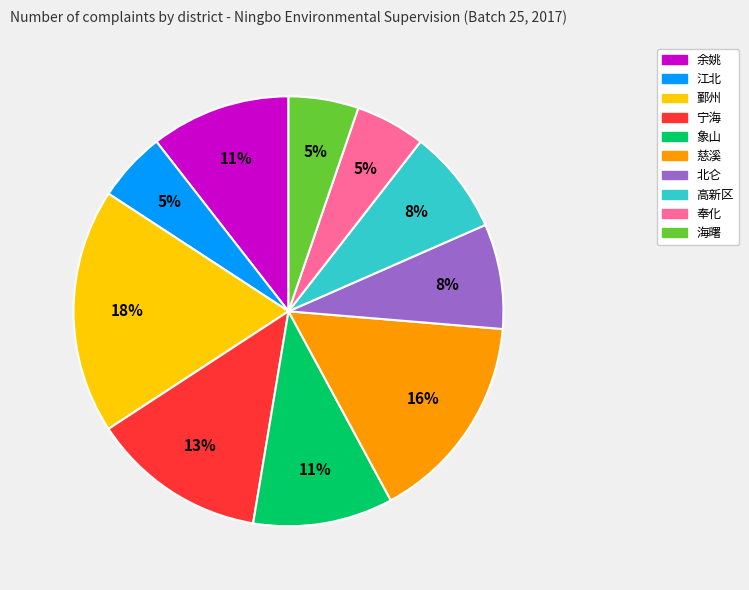

To the nearest percent, what is the combined percentage of 慈溪 and 北仑?

24%